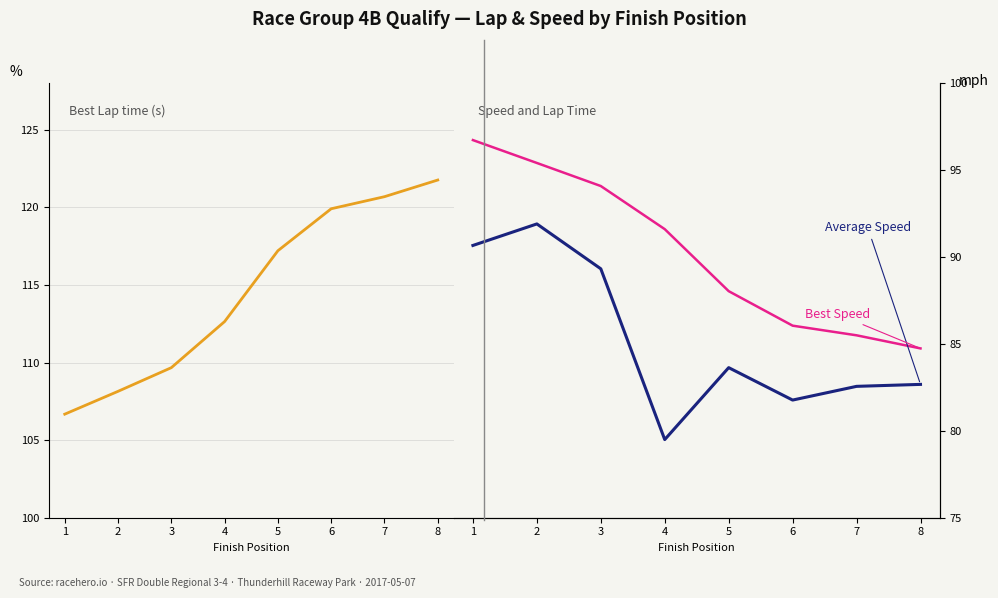

Is the value of Average Speed at 7 greater than the value of Best Lap time at 5?

No